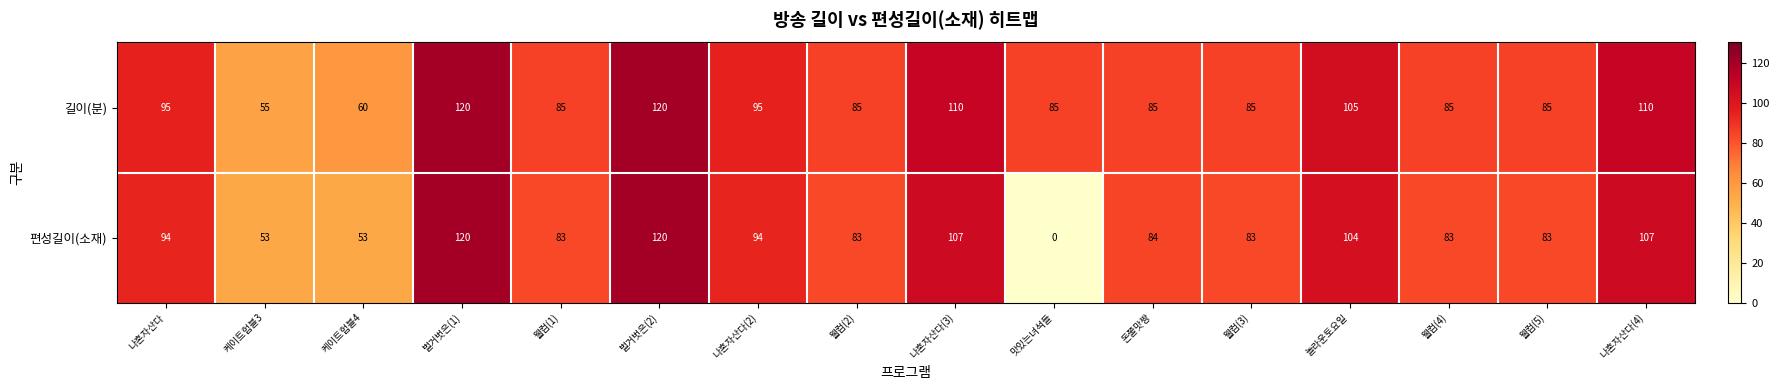

The 편성길이(소재) series shows 134 at 웰컴(4). True or false?

False